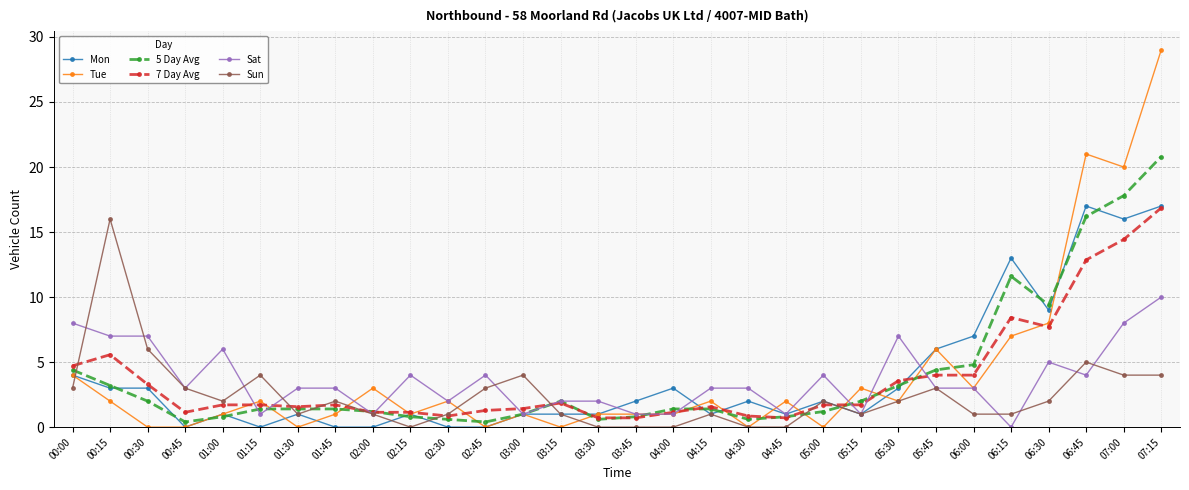

At which category does Sun reach its first local peak?

00:15